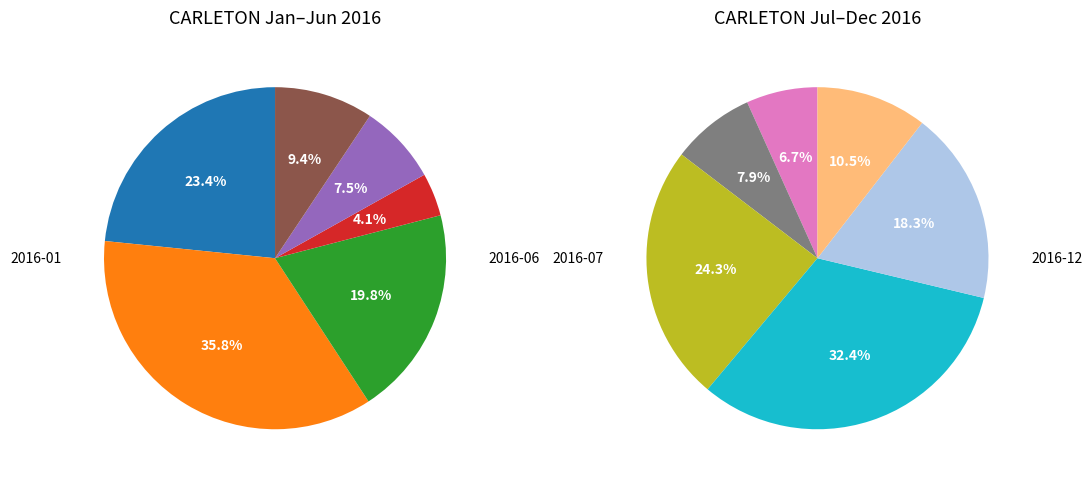

Count the number of slices in the pie.

12